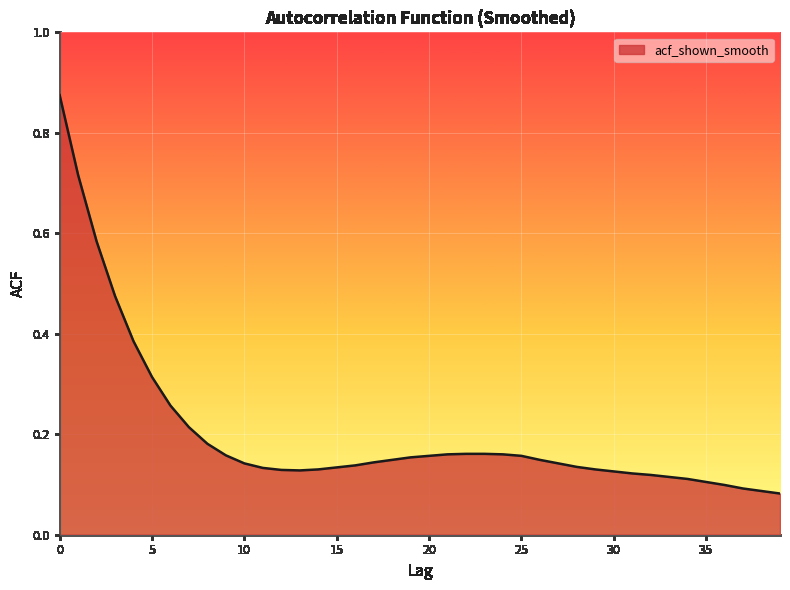

What is the difference between the maximum and minimum values?

0.8